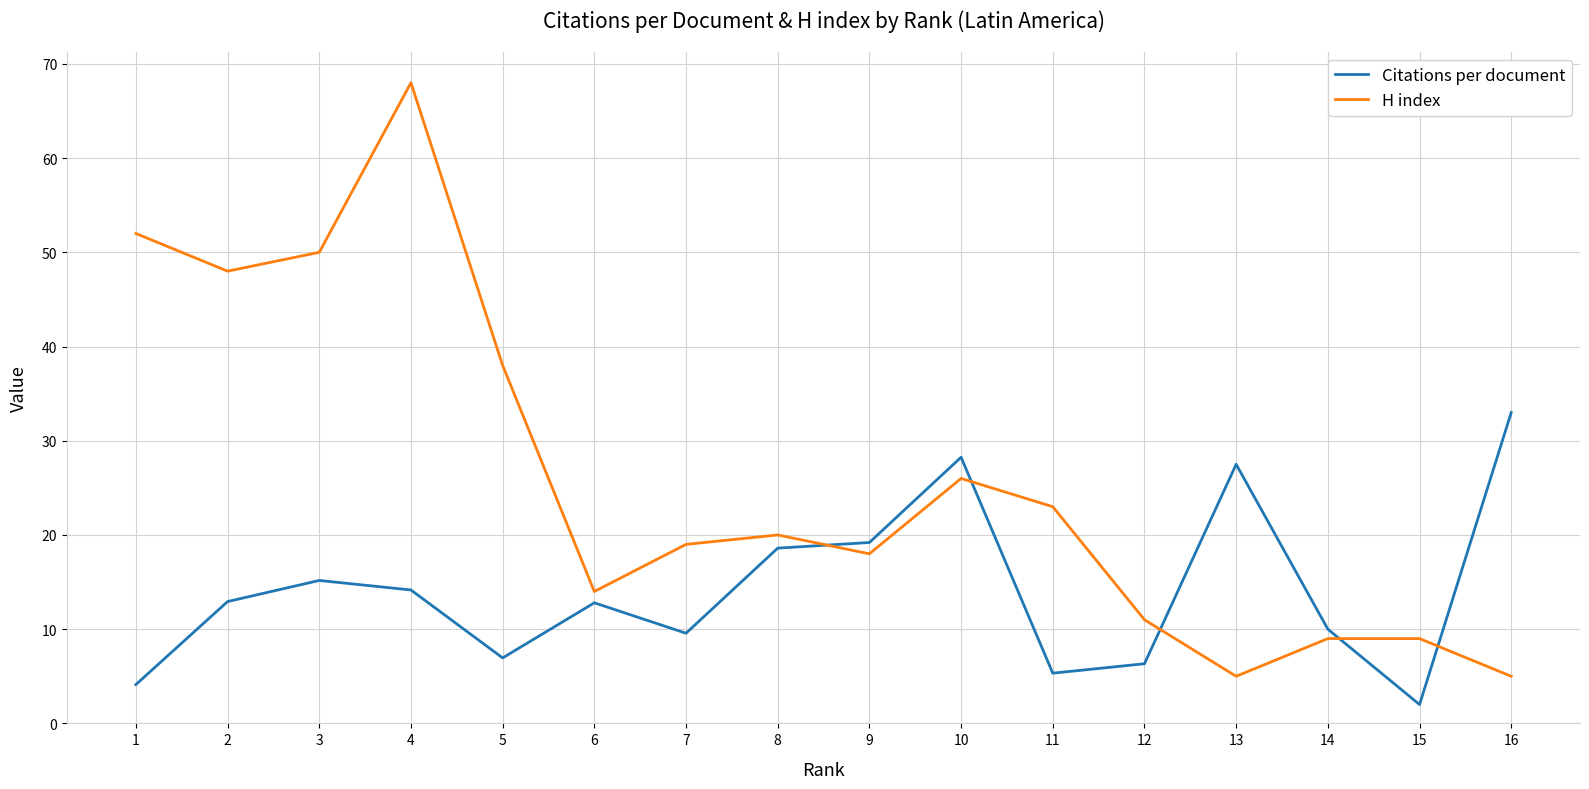

Where is the first local maximum for H index?

4